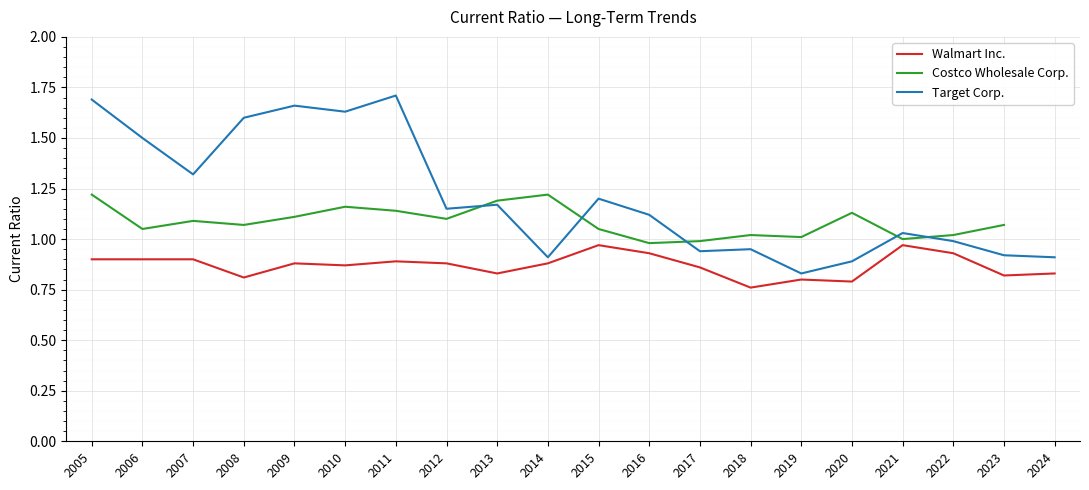

The value of Walmart Inc. at 2020 is 0.8. True or false?

True